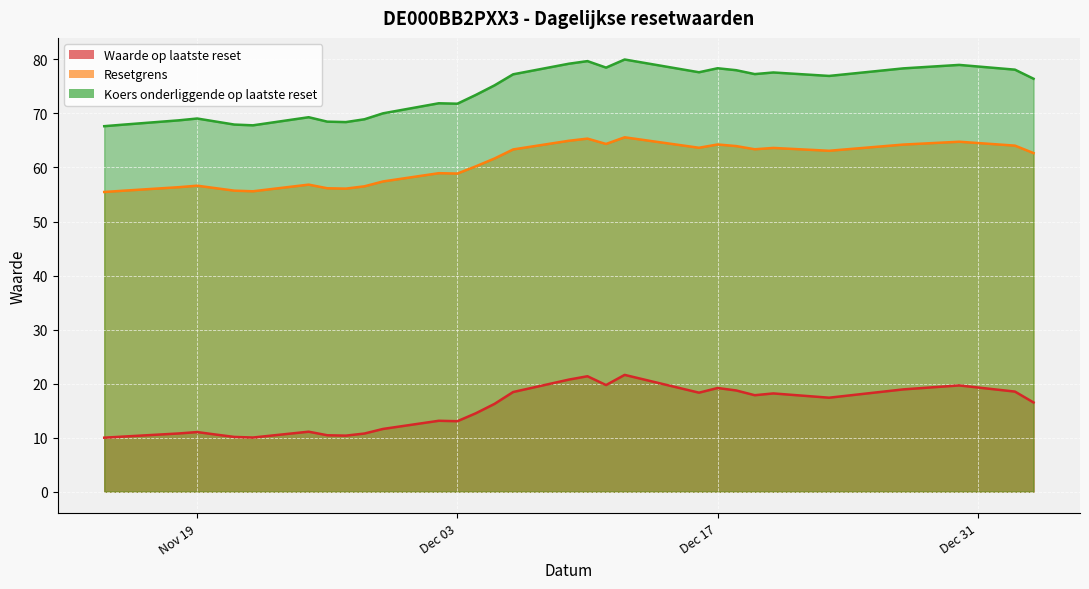

In Resetgrens, how many points are lower than both neighbors (excluding endpoints)?

7